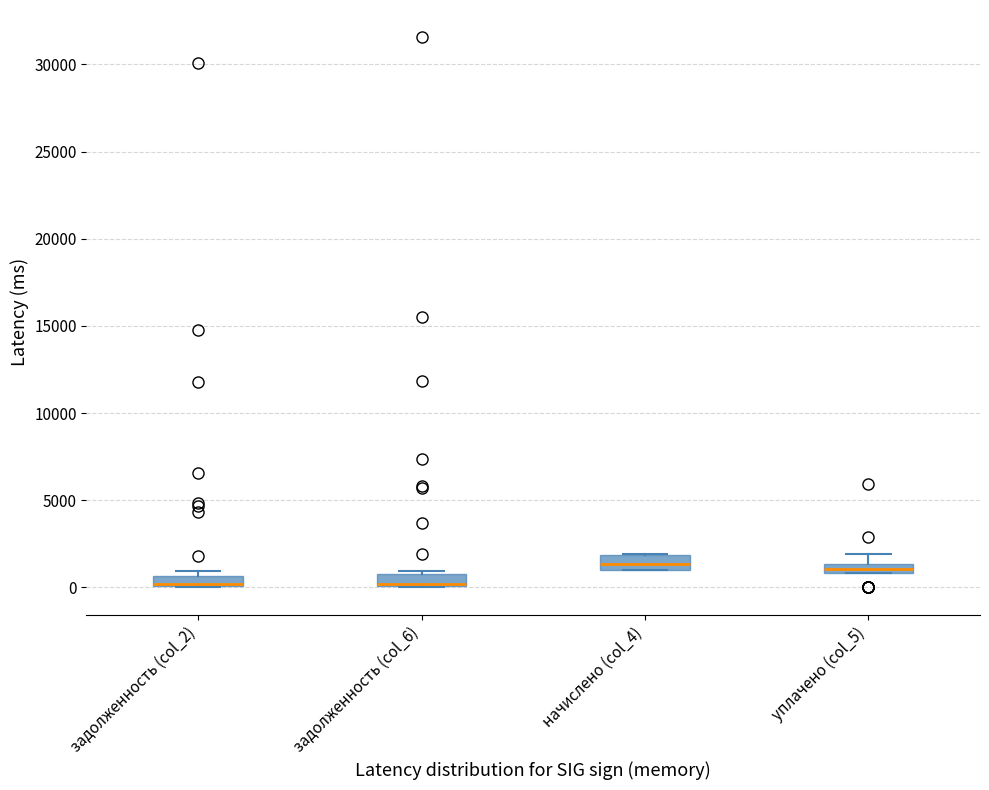

Where is the upper edge of the box for задолженность (col_6) on the y-axis? The values are not printed on the chart, so give them approximately, as read against the axis.

1000